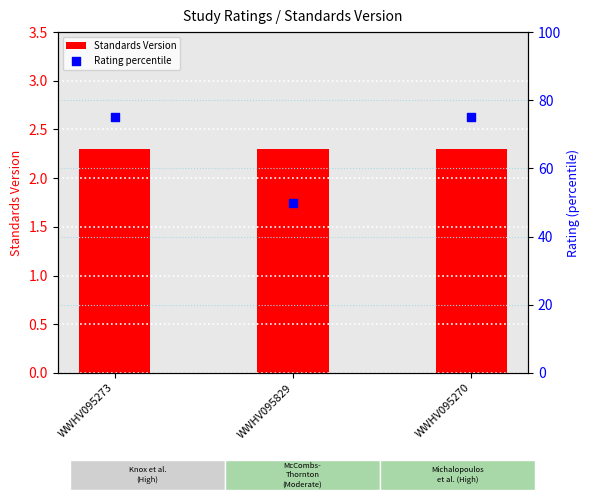

Which series has the largest total across all categories?

Rating percentile